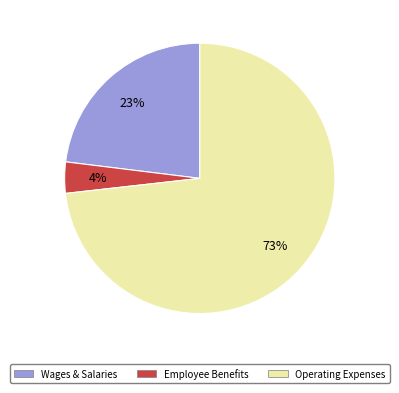

To the nearest percent, what is the average slice percentage?

33%